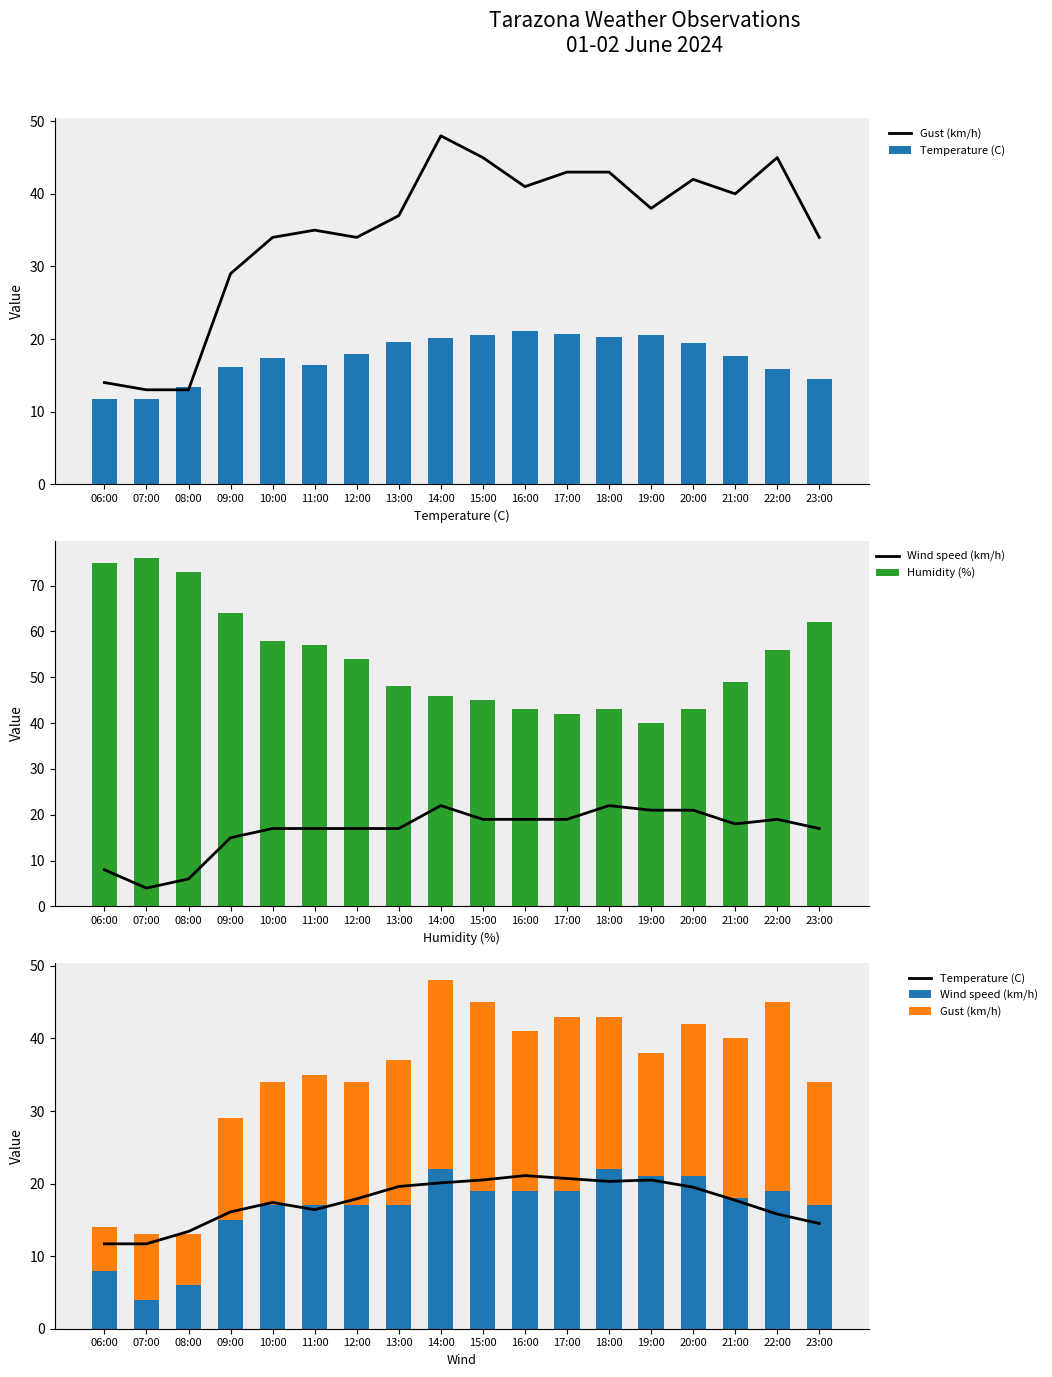

At which category does the chart reach its minimum across all series?

07:00